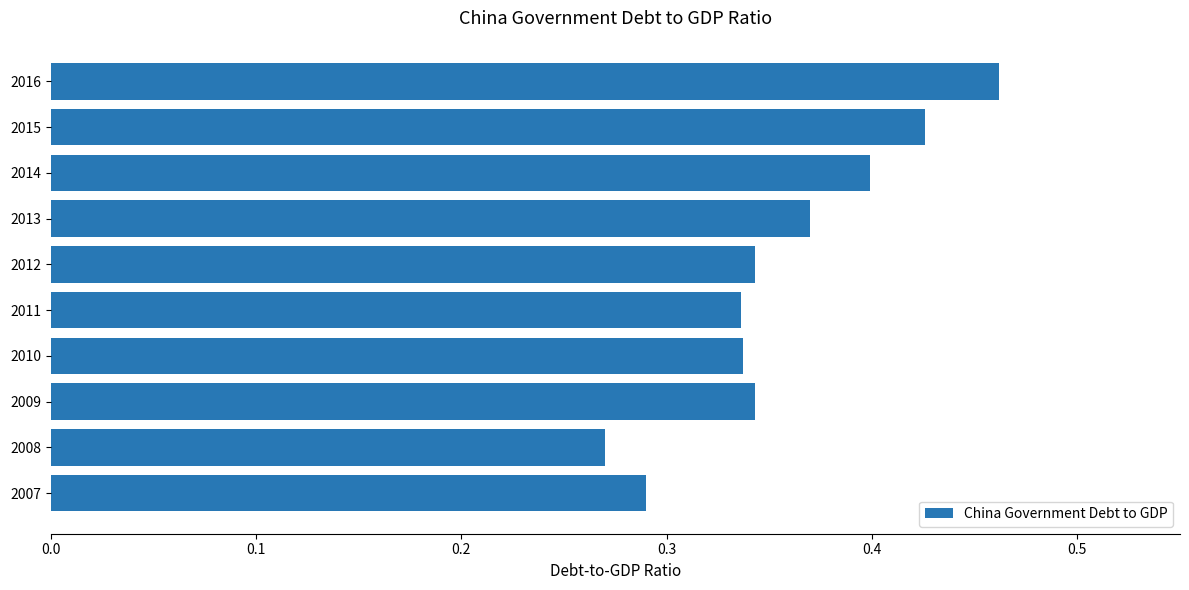

Count the values in the range 0 to 1.

10